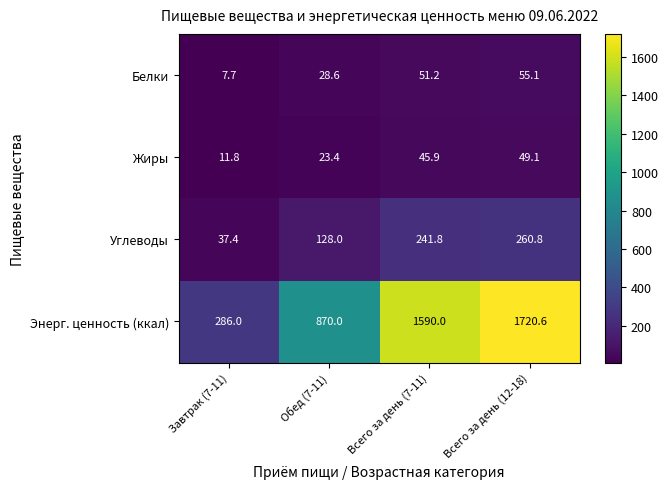

Which series has the widest spread of values?

Энерг. ценность (ккал)